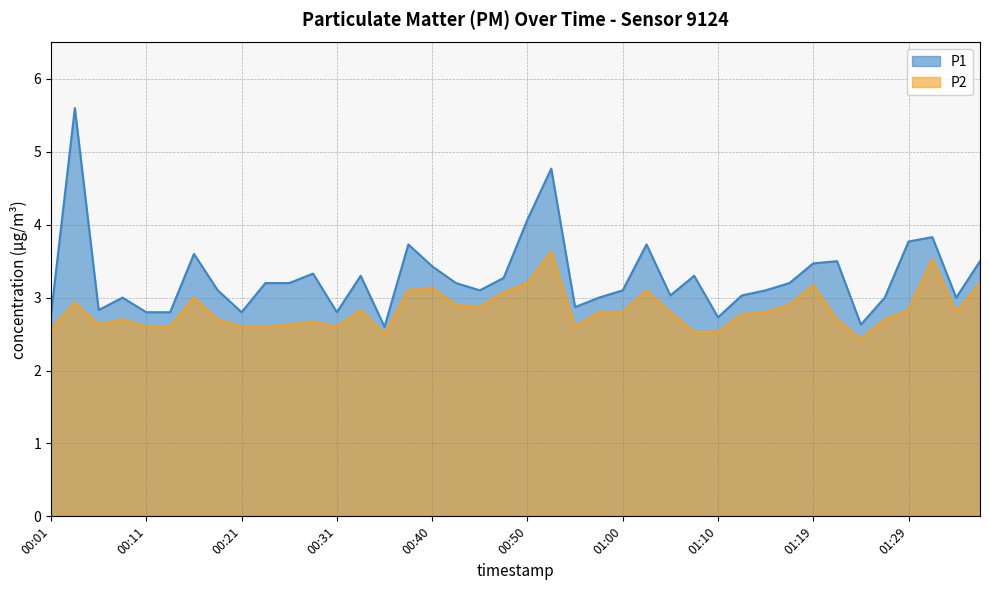

What is the difference between the P1 values at 00:09 and 01:36?

0.5